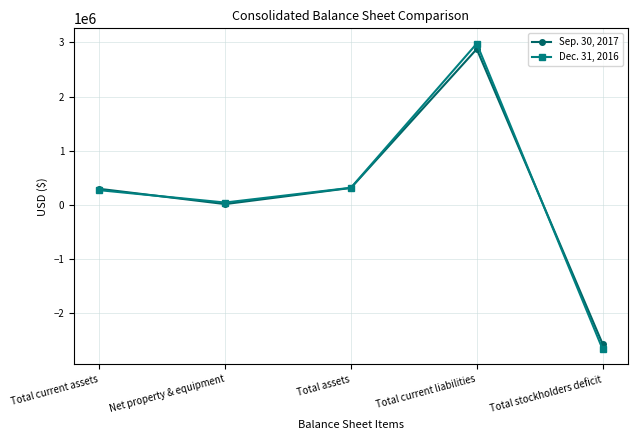

What is the label of the 4th point from the left?

Total current liabilities